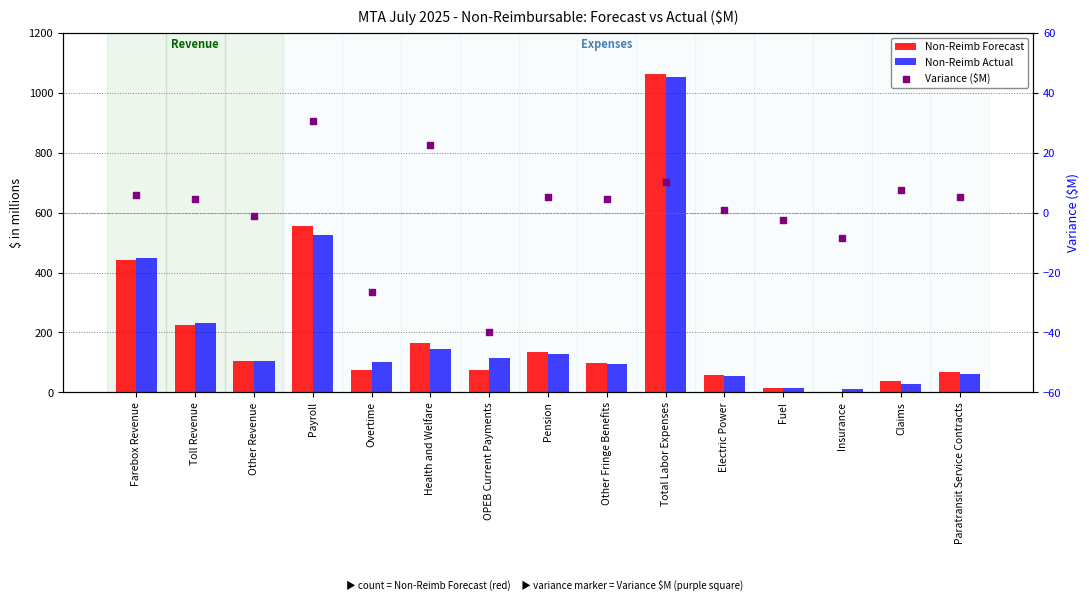

What is the total value across all series at Pension?

269.8